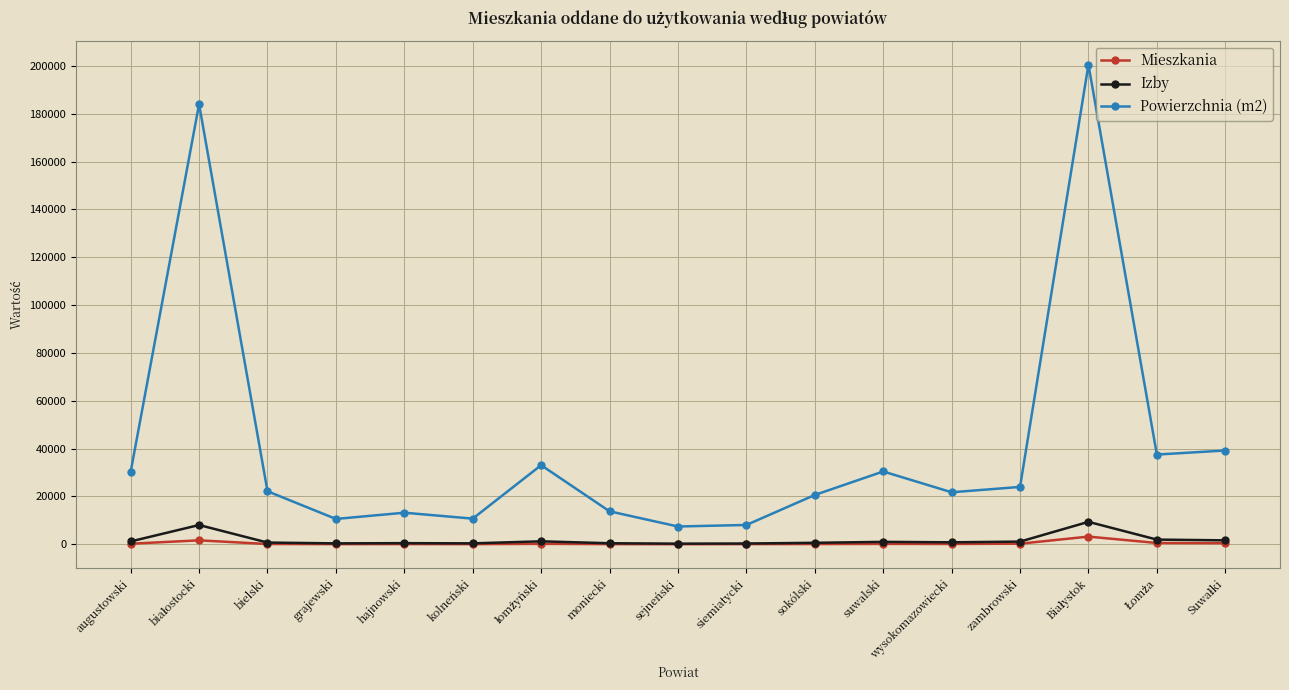

Is it true that Powierzchnia (m2) equals 13220 at hajnowski?

True